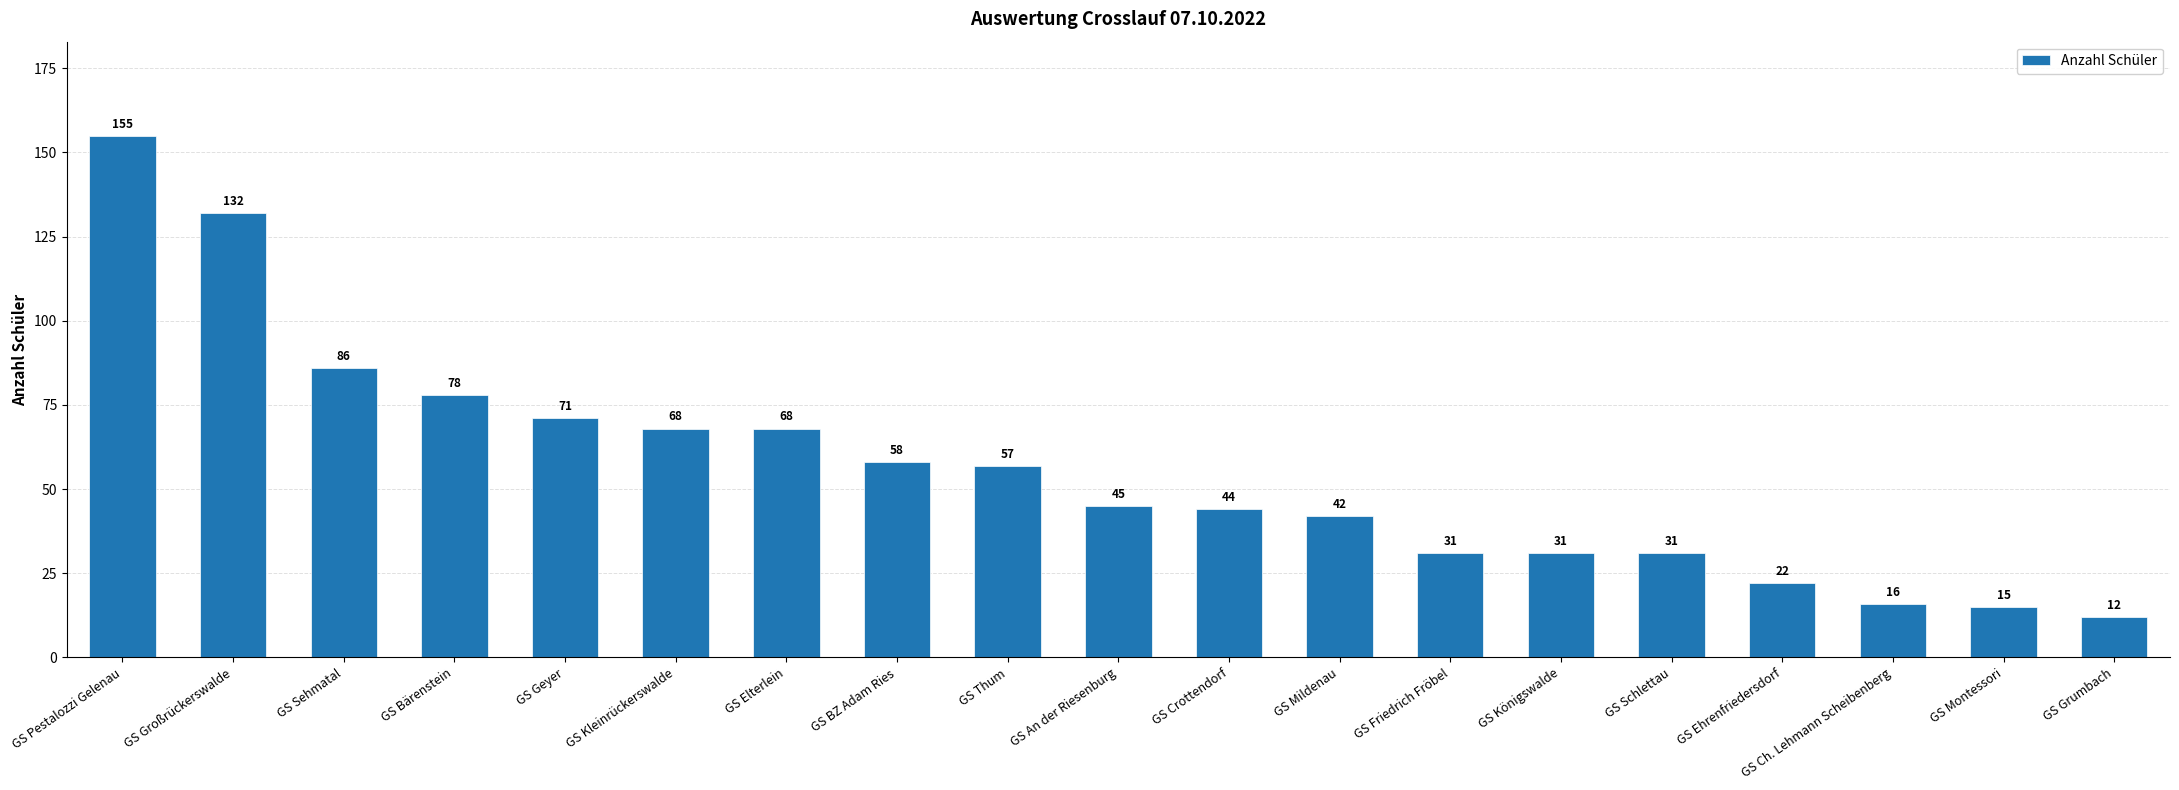

What is the value of the 9th bar from the left?

57